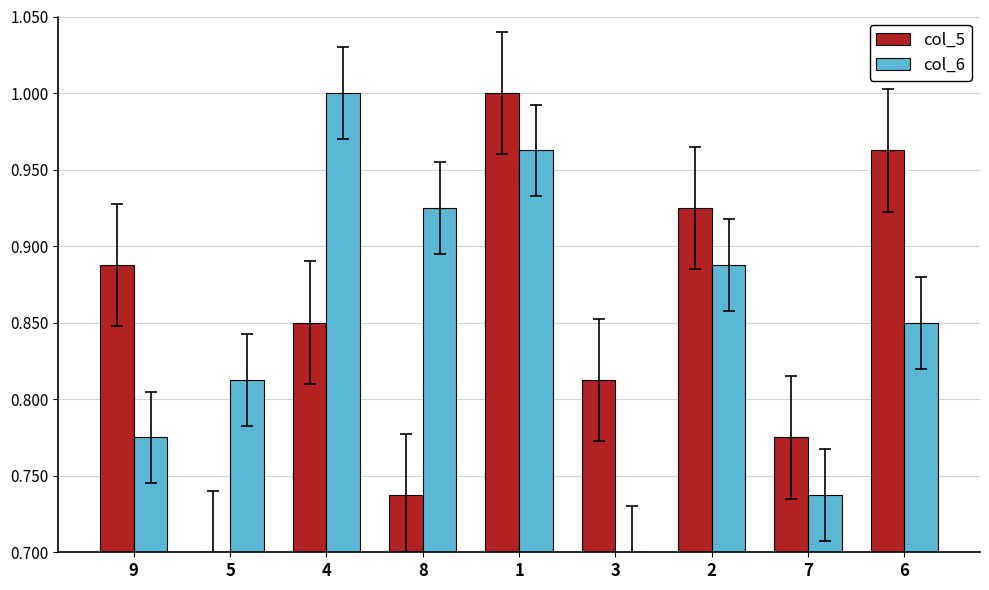

The col_6 series shows 1.2 at 8. True or false?

False